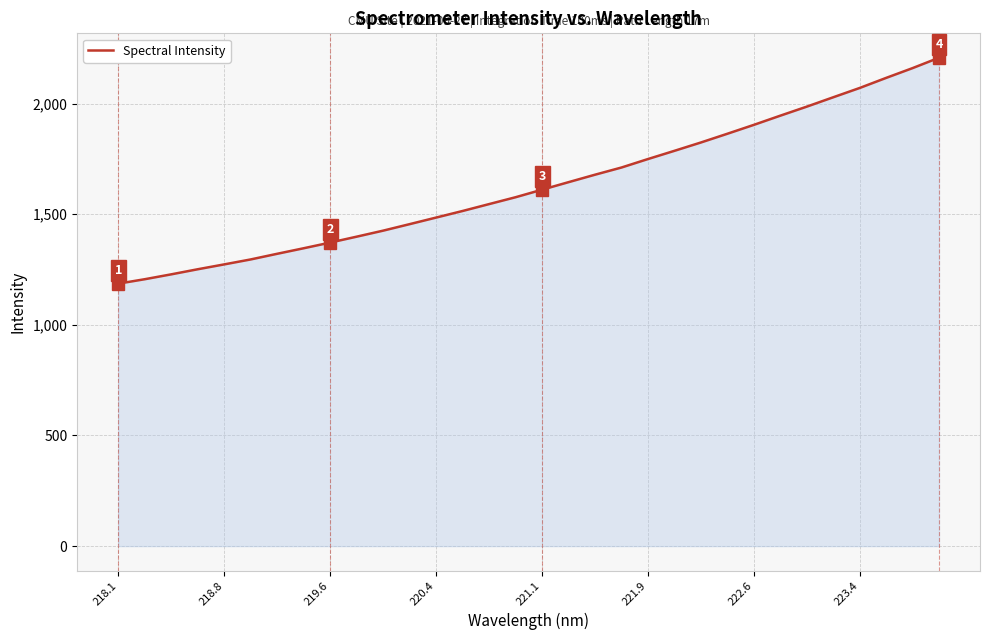

What is the difference between the maximum and minimum values?

1020.8